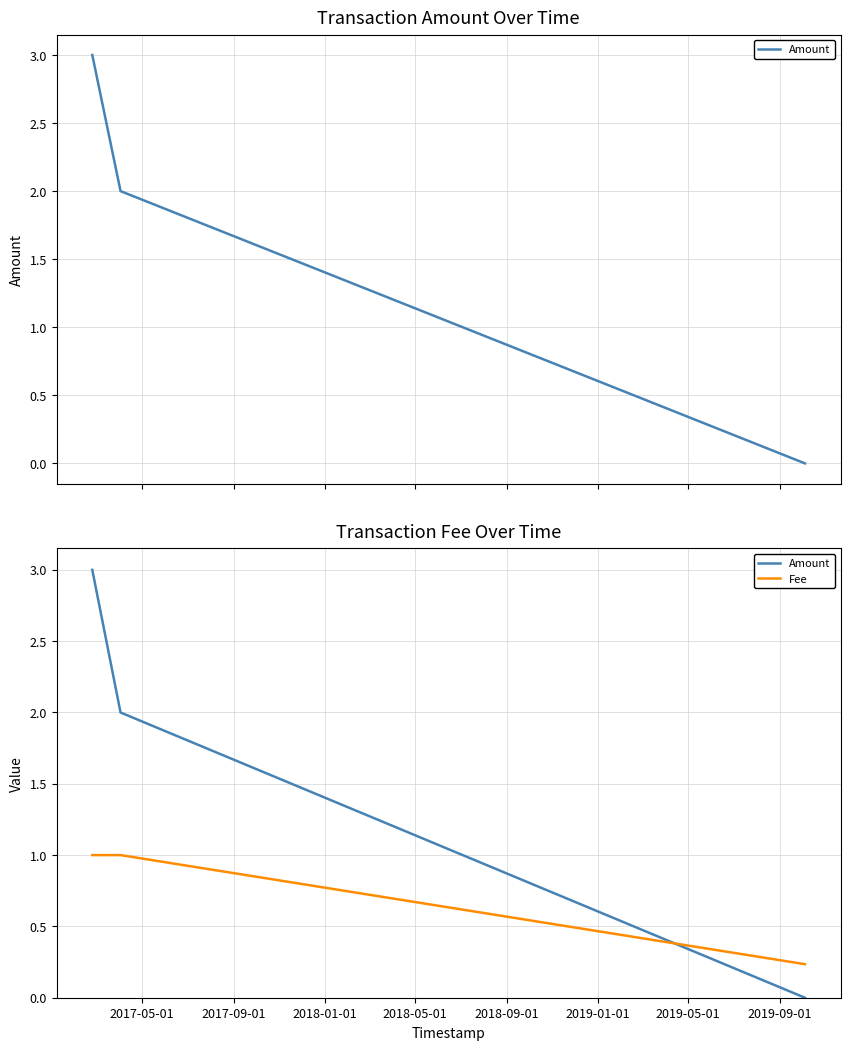

True or false: Amount has more than 0 points higher than both neighbors.

False